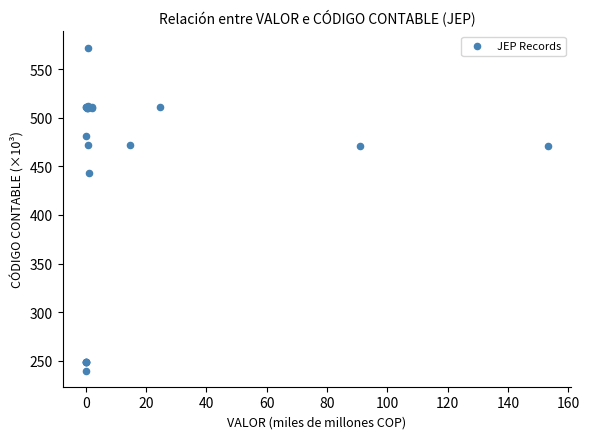

What Y value in the scatter plot is closest to 406?

442.8